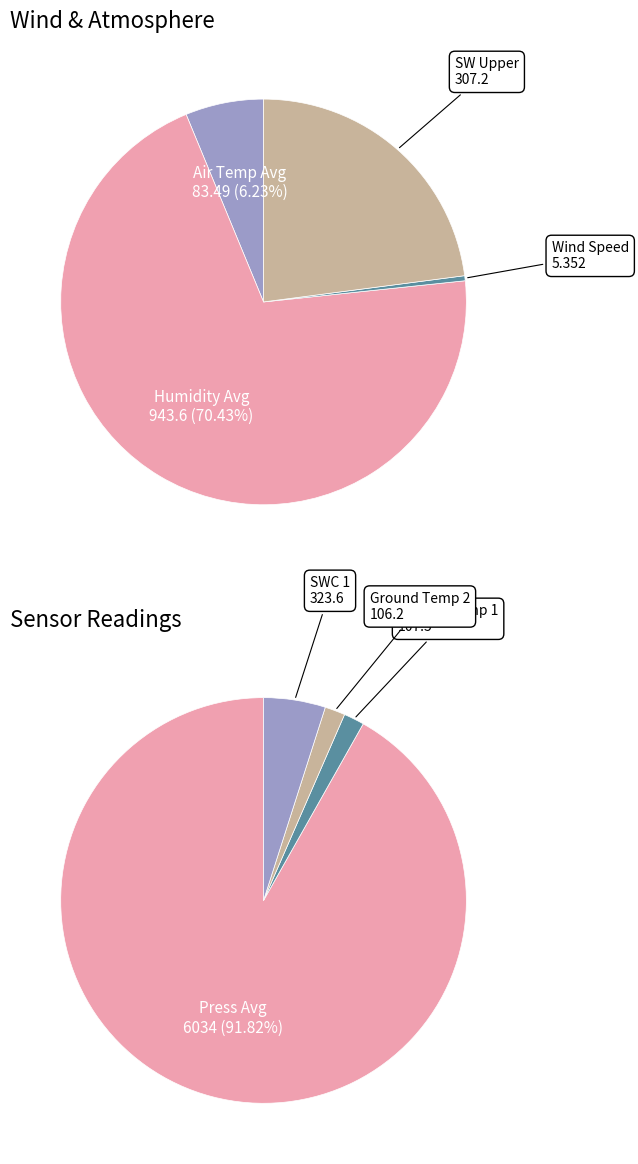

To the nearest percent, what is the difference between the largest and smallest slice percentages?

91%